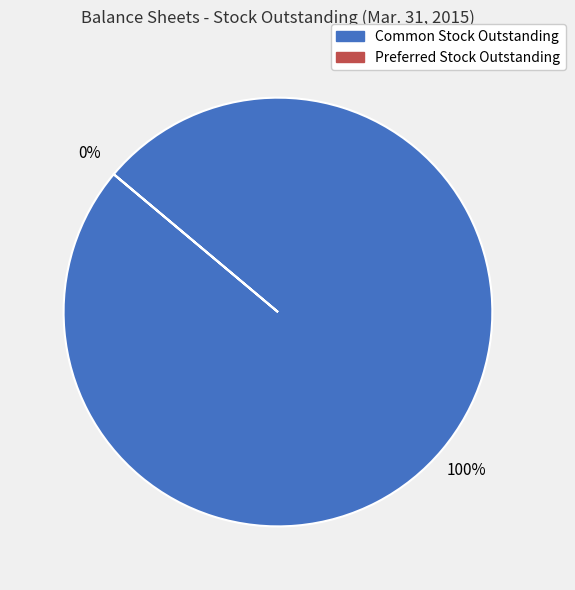

Does Preferred Stock Outstanding represent more than half of the total?

No